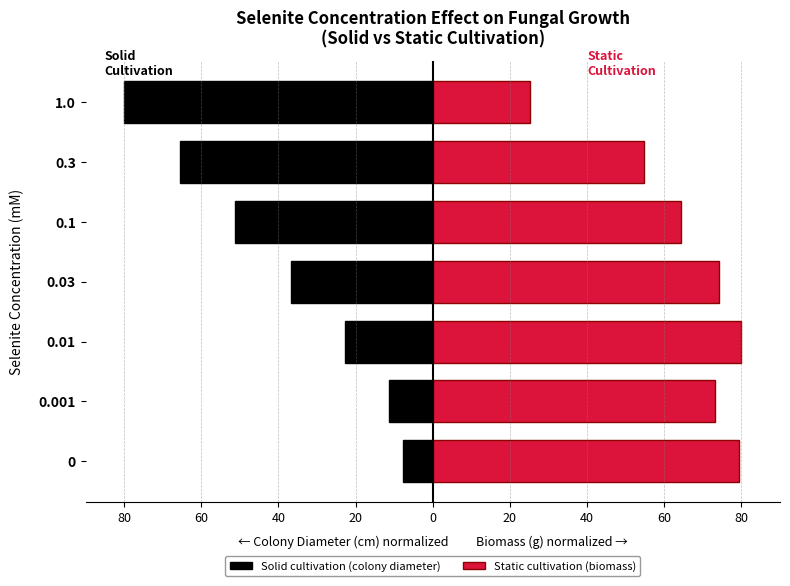

At how many categories does at least one series exceed -20?

7